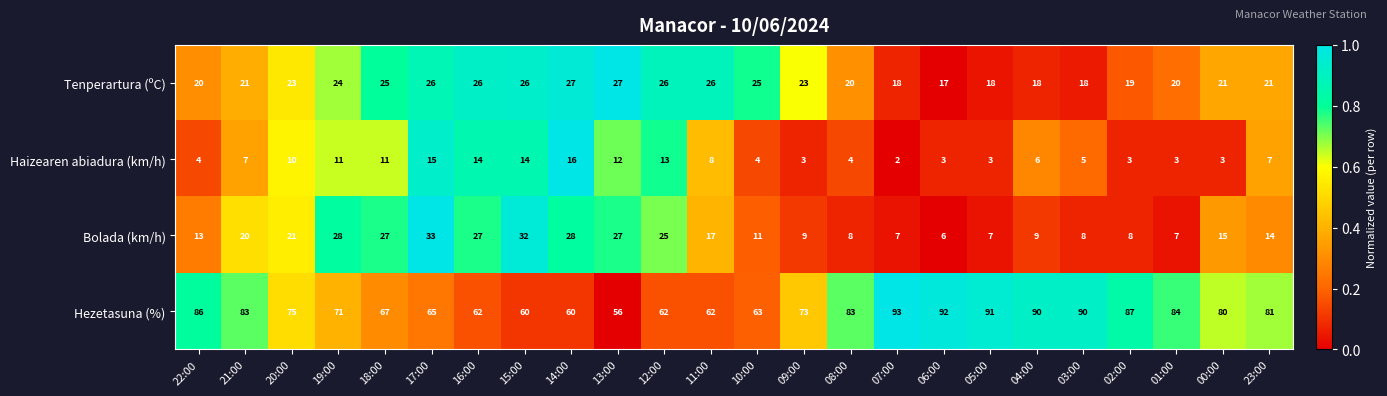

What is the highest value of the Hezetasuna (%) series?

93